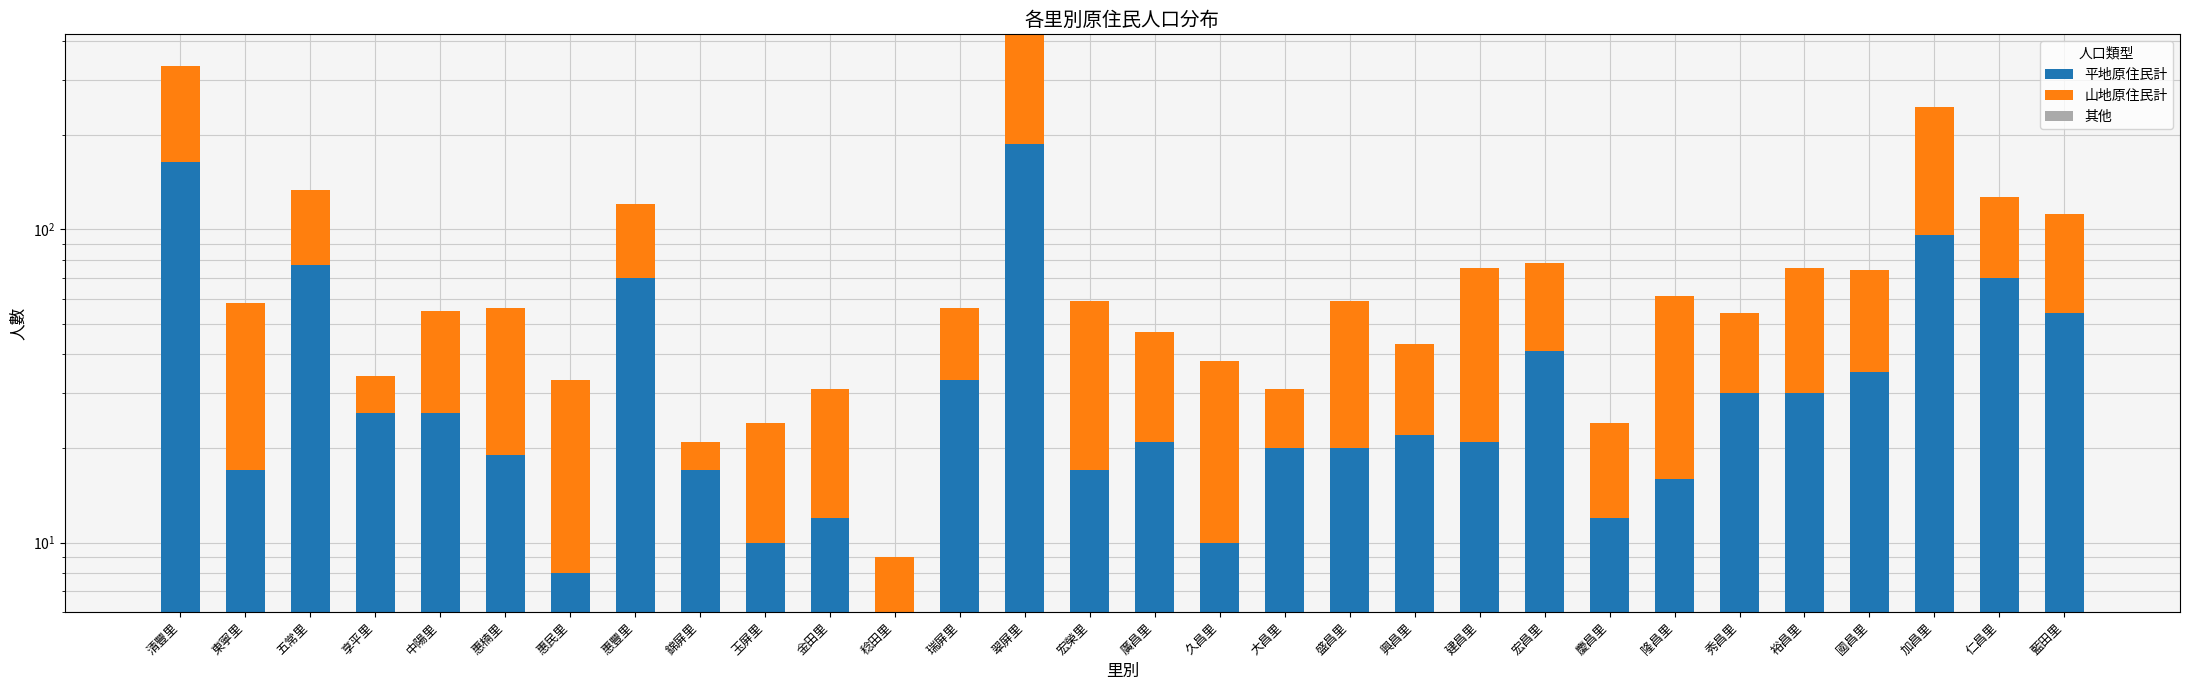

Reading left to right, extract all data points from this chart.

平地原住民計: 164	17	77	26	26	19	8	70	17	10	12	6	33	187	17	21	10	20	20	22	21	41	12	16	30	30	35	96	70	54
山地原住民計: 168	41	56	8	29	37	25	50	4	14	19	3	23	232	42	26	28	11	39	21	54	37	12	45	24	45	39	150	57	58
其他: 0	0	0	0	0	0	0	0	0	0	0	0	0	0	0	0	0	0	0	0	0	0	0	0	0	0	0	0	0	0